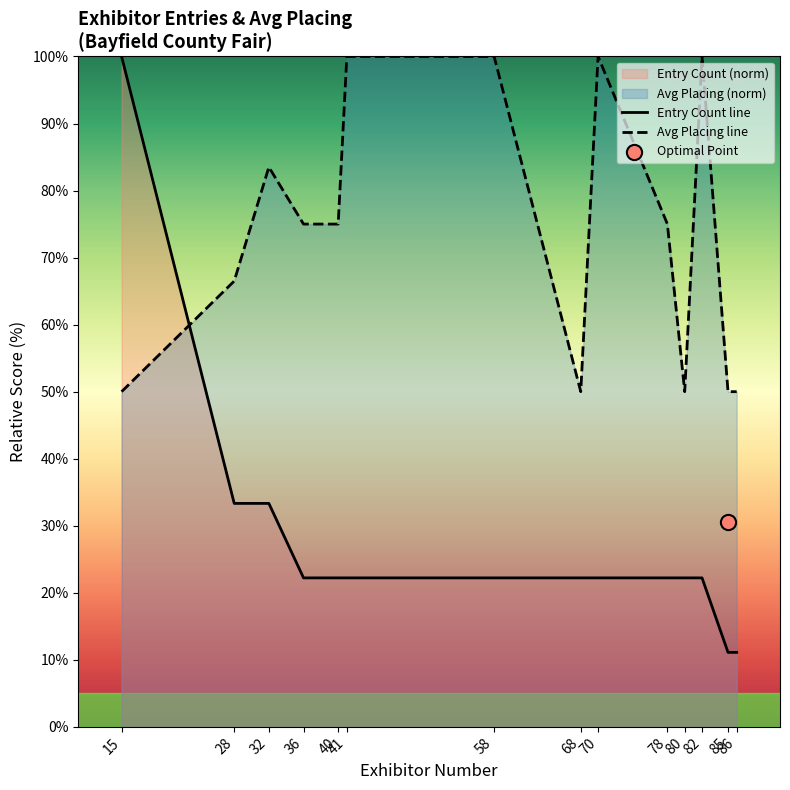

At which category is the sum across all series the highest?

15